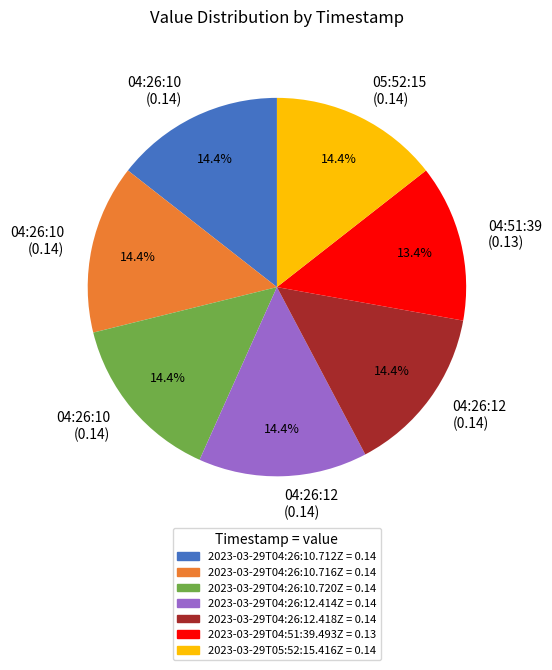

Which slice is the smallest?

2023-03-29T04:51:39.493Z